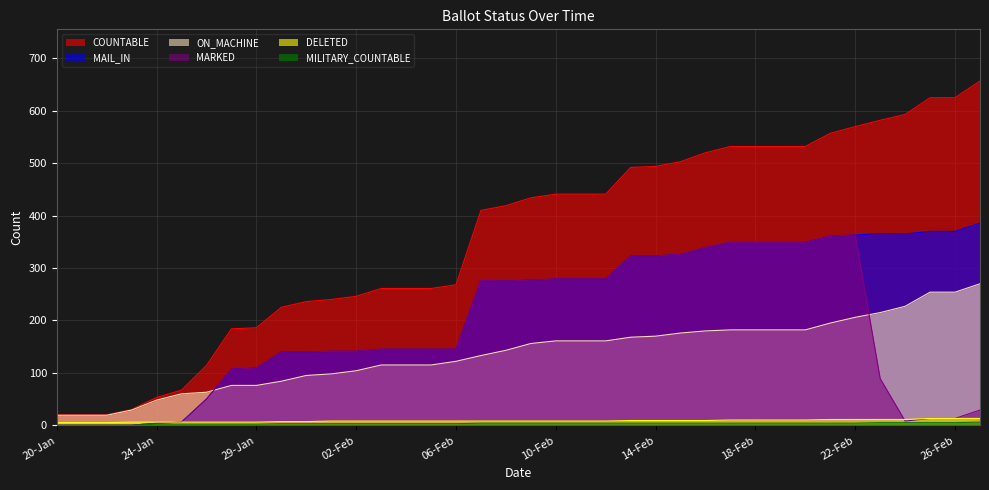

Which series changed the most between 08-Feb and 14-Feb?

COUNTABLE